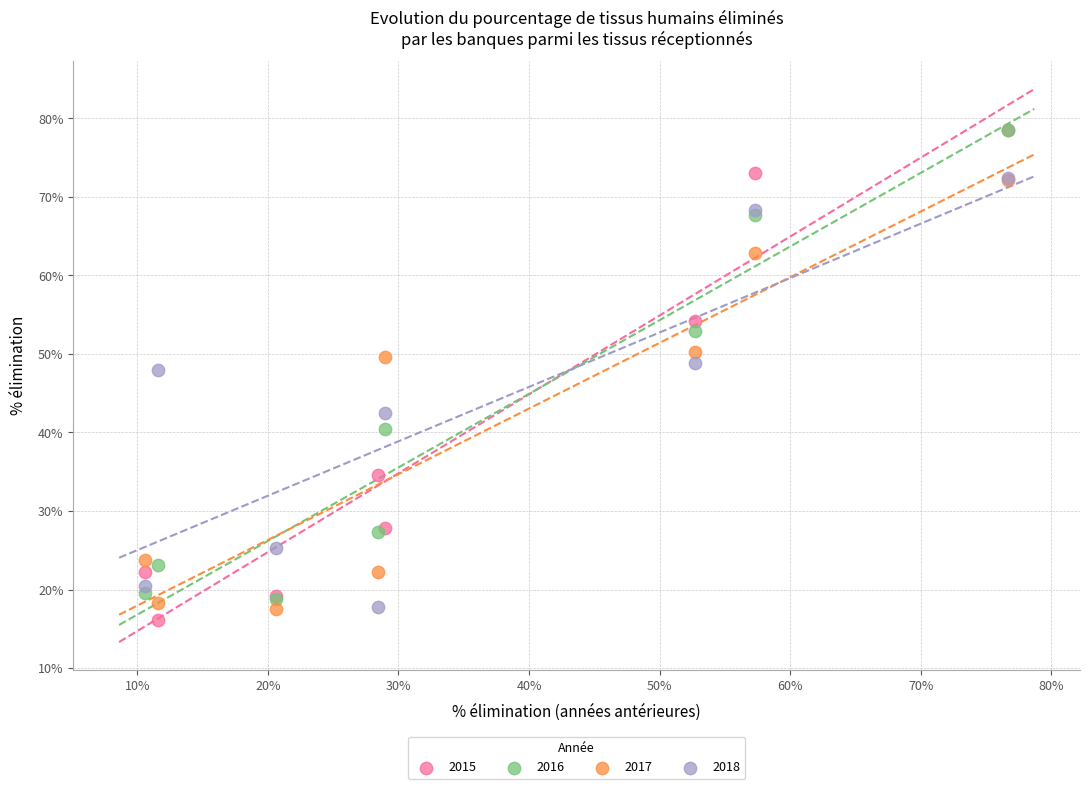

Across all series, what Y value is closest to 47?

48.0